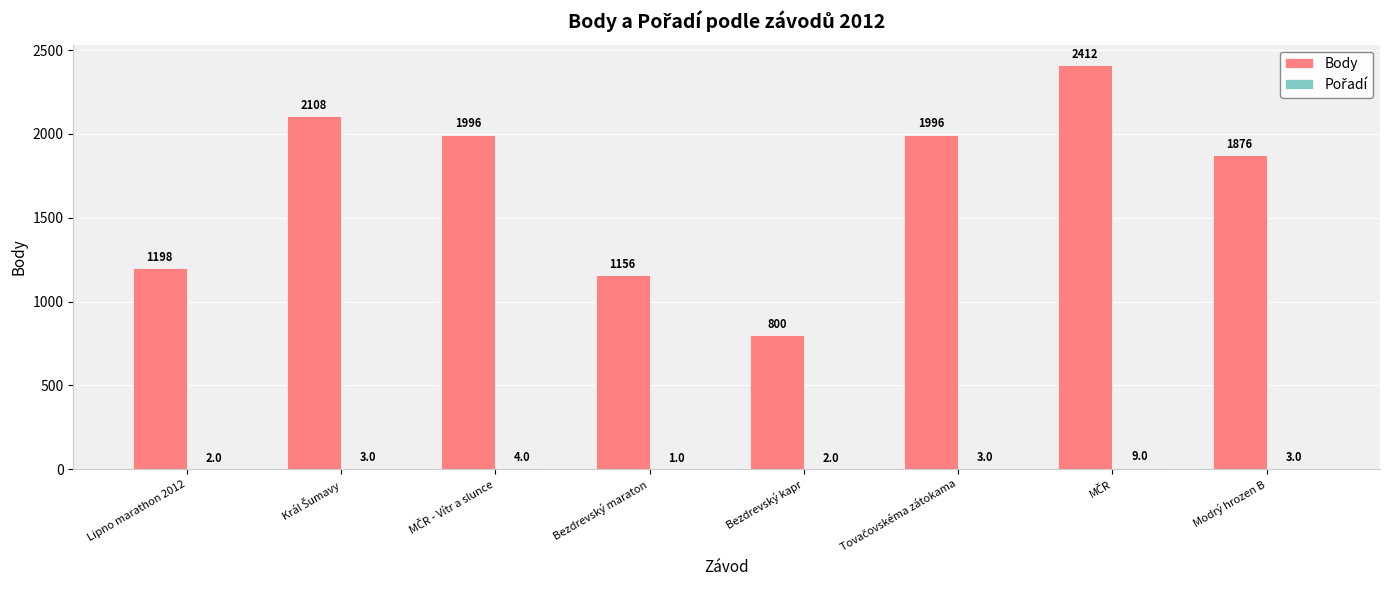

What is the maximum value shown in the chart?

2412